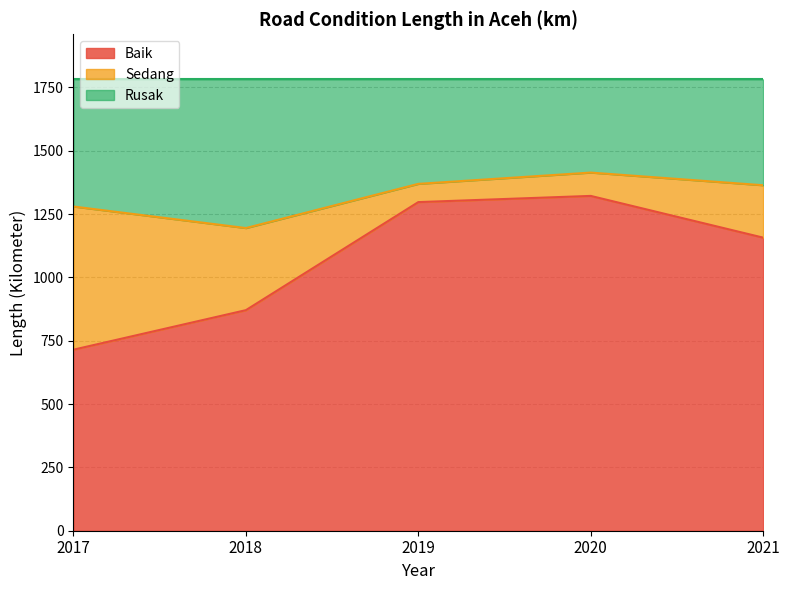

True or false: Rusak and Baik cross at least once.

False